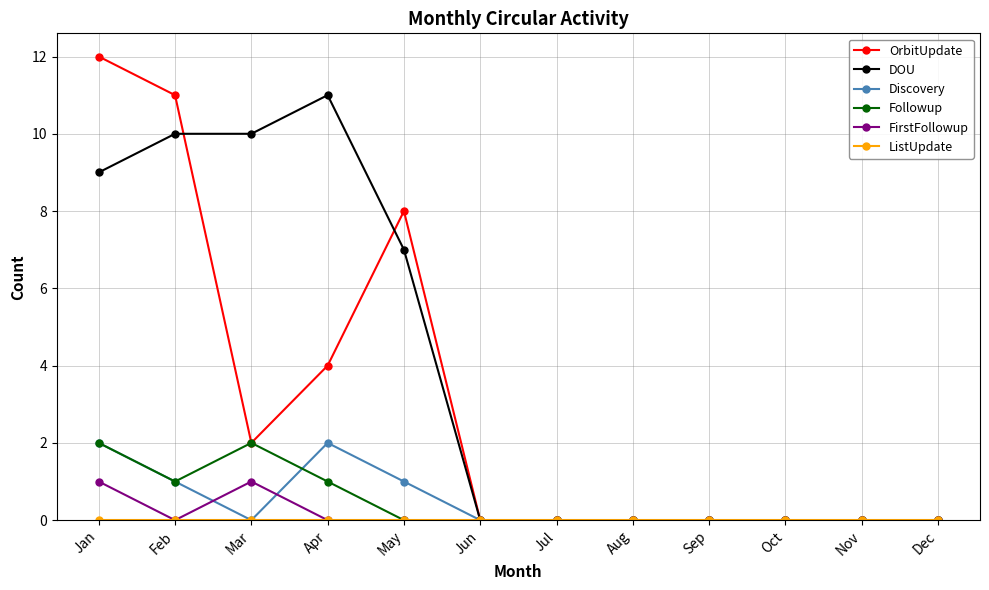

At which category does Discovery reach its first local peak?

Apr